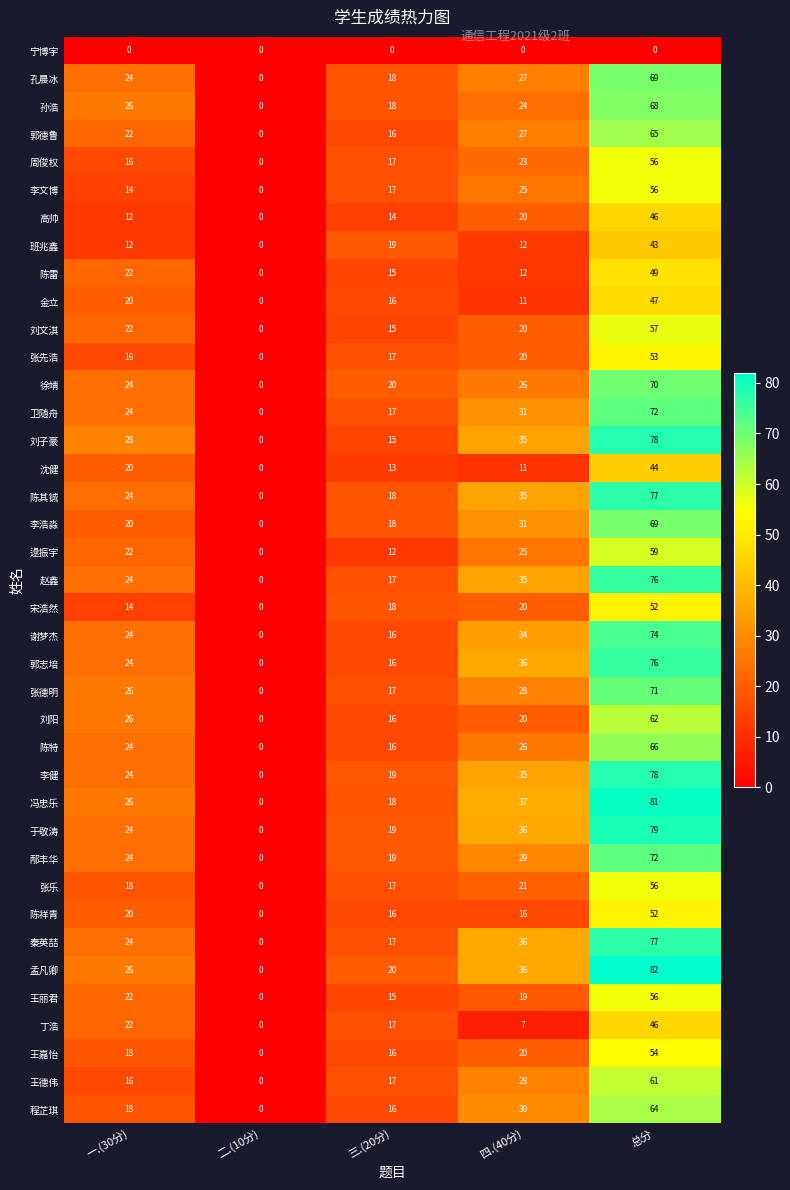

Which series has the widest spread of values?

孟凡卿